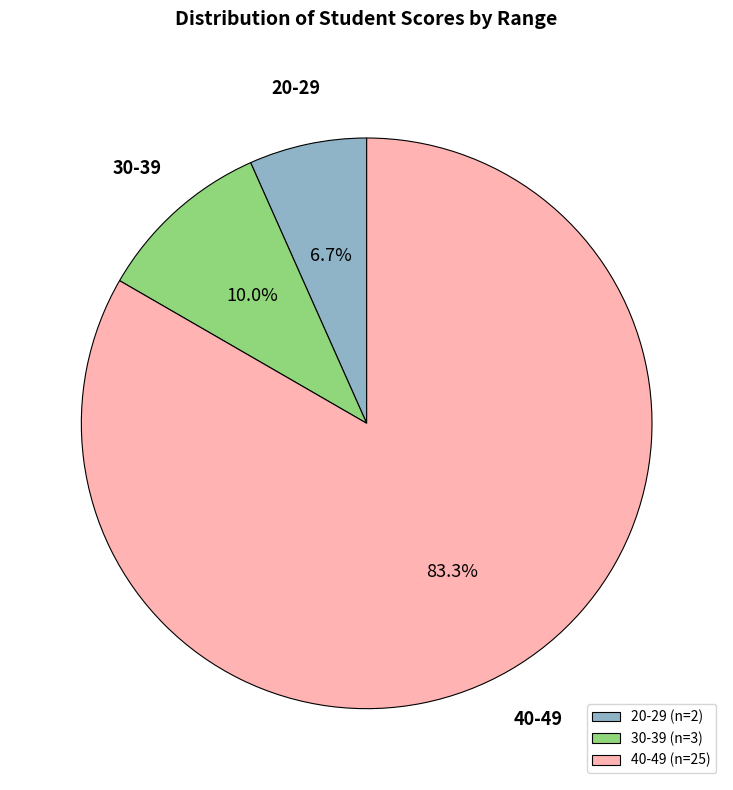

Approximately how many times larger is the value at 40-49 compared to 30-39?

8.3